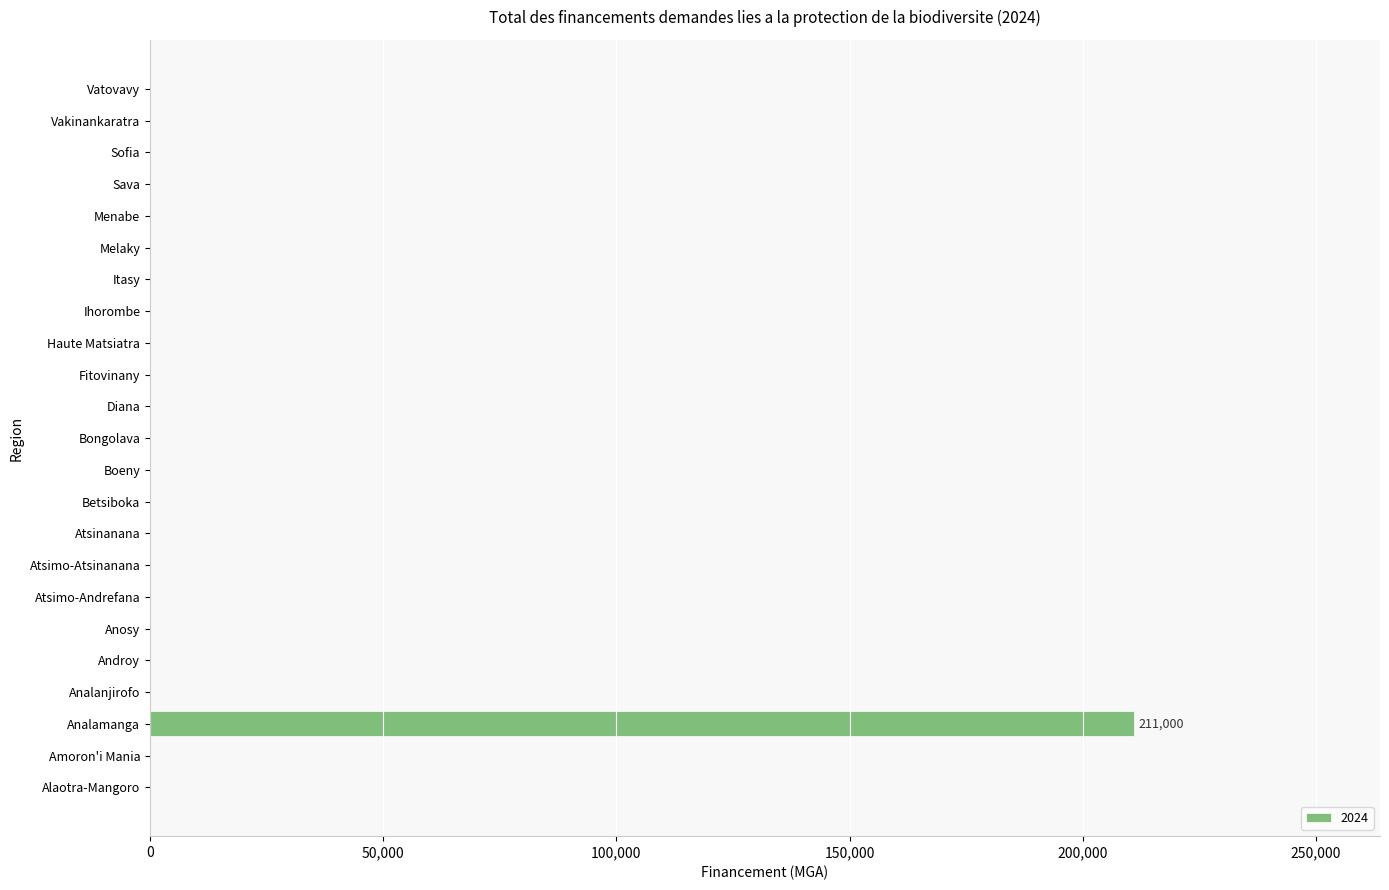

True or false: the data shows 82637 at Betsiboka.

False